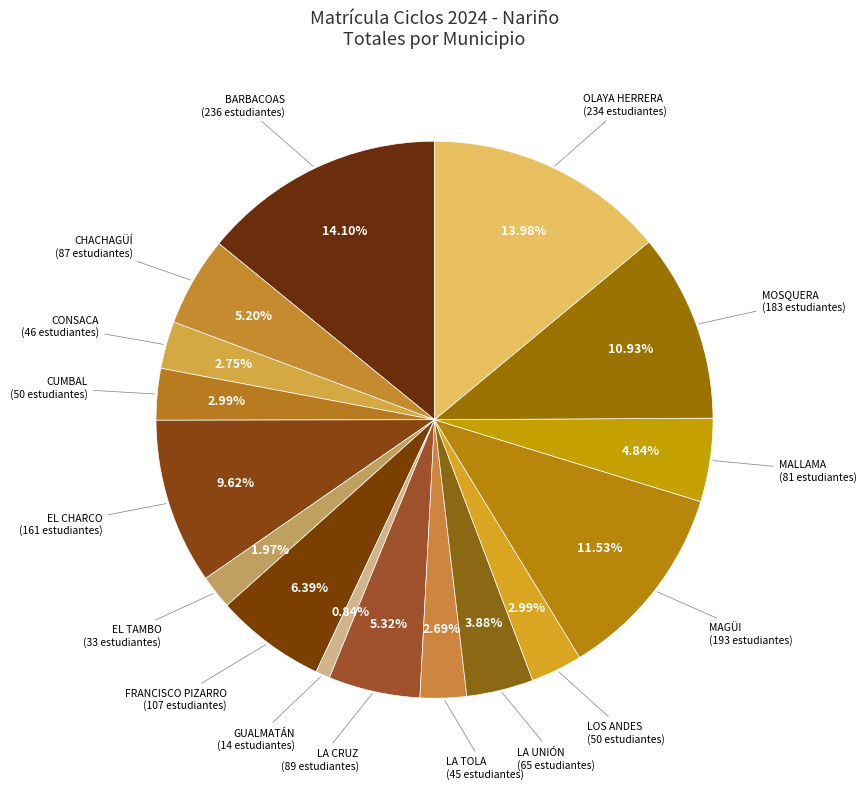

Count the number of slices in the pie.

16